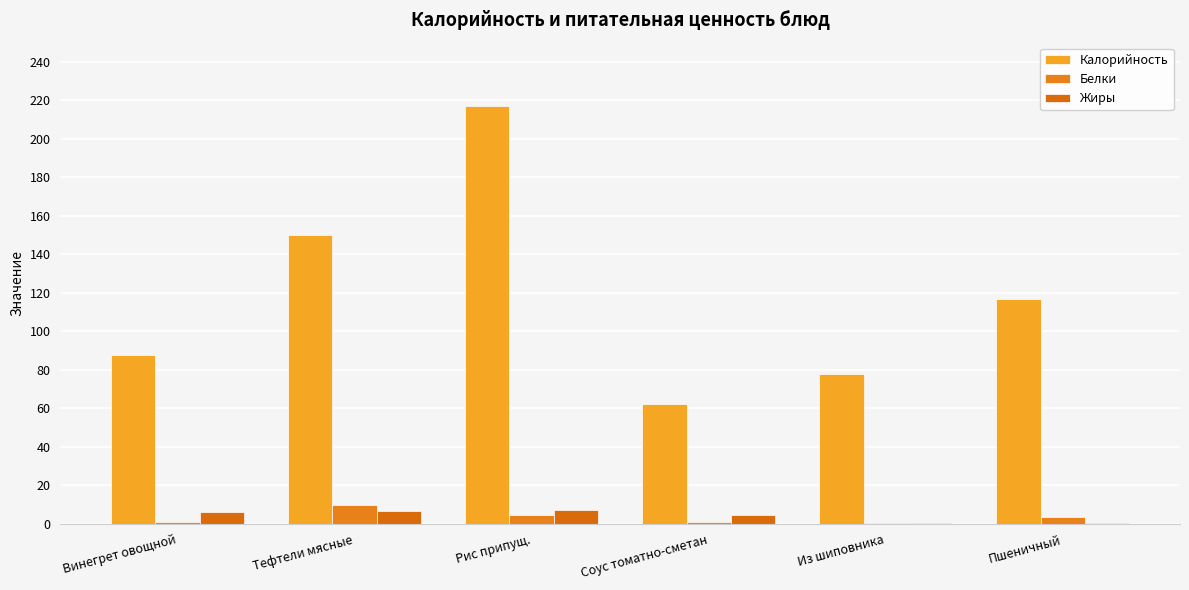

What is the approximate value of Белки at Пшеничный?

3.8